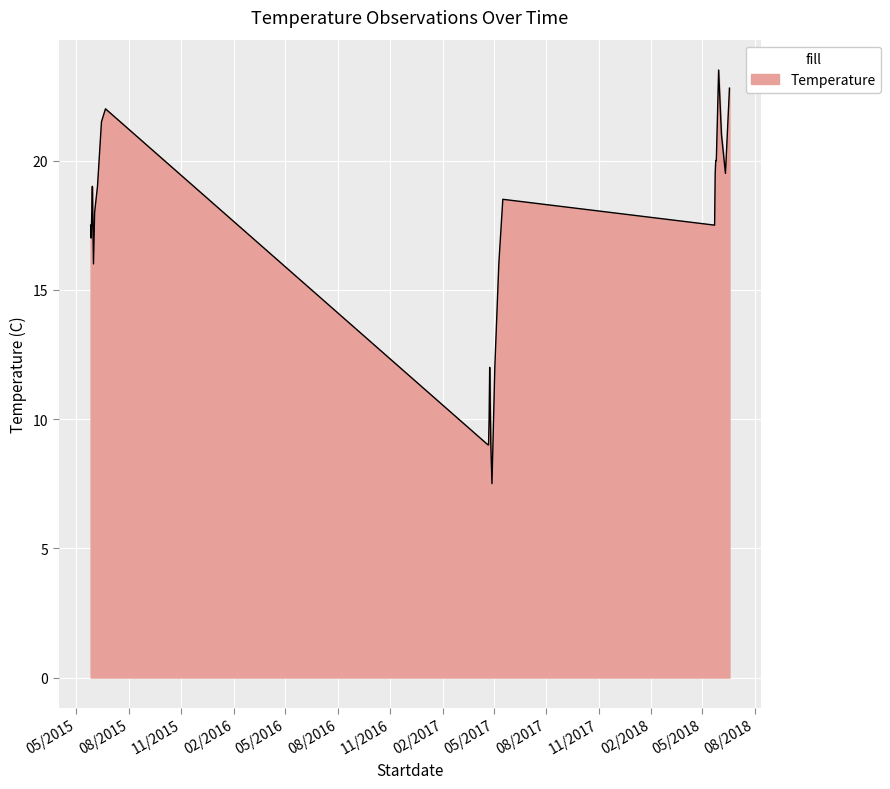

What is the maximum value shown in the chart?

23.5